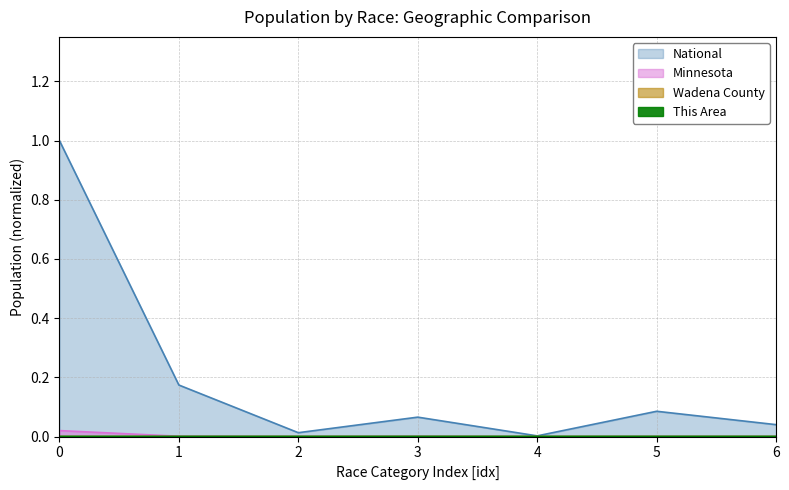

True or false: Minnesota and National cross at least once.

False